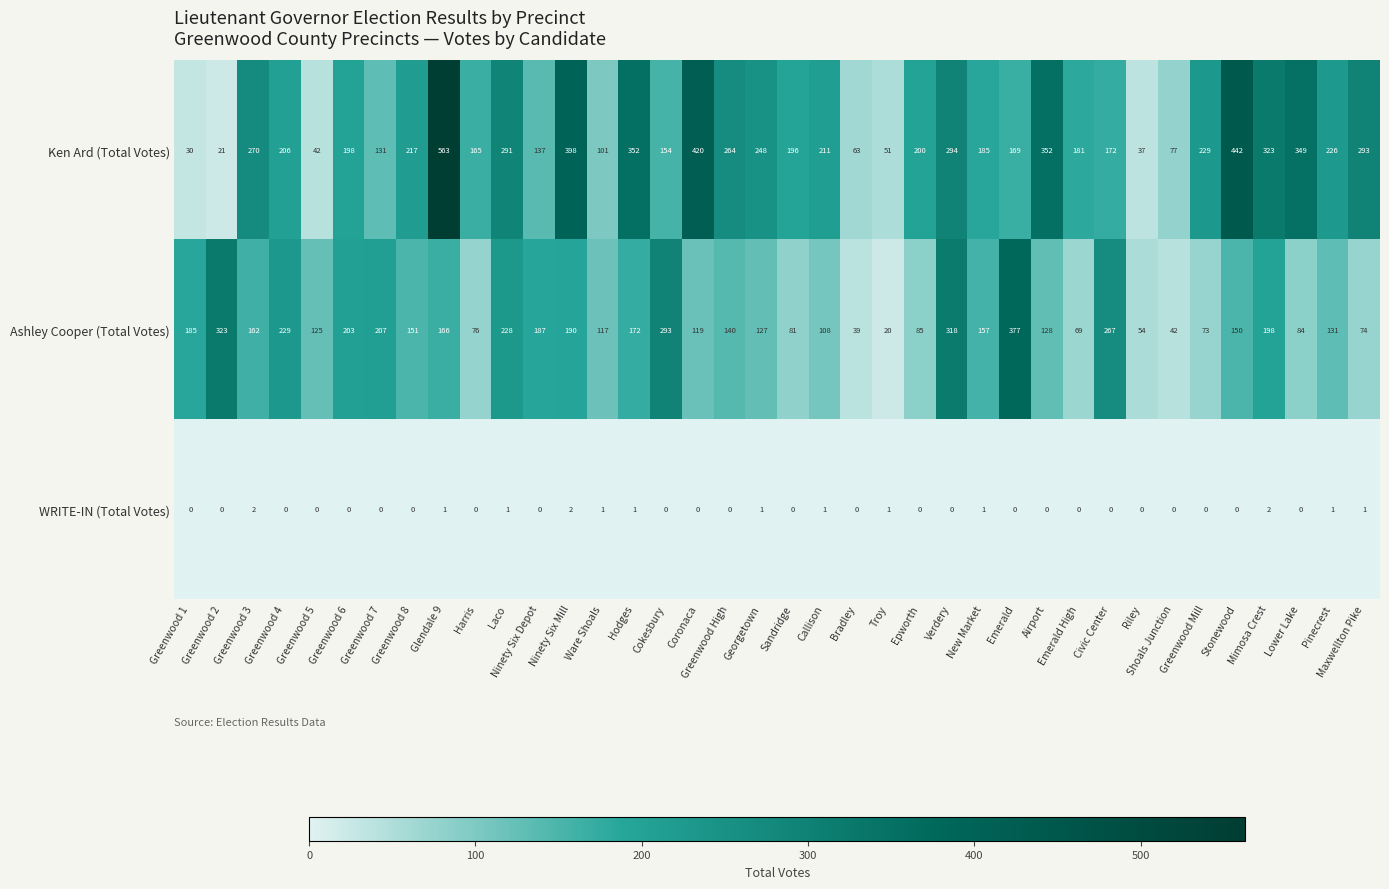

What is the greatest value displayed?

563